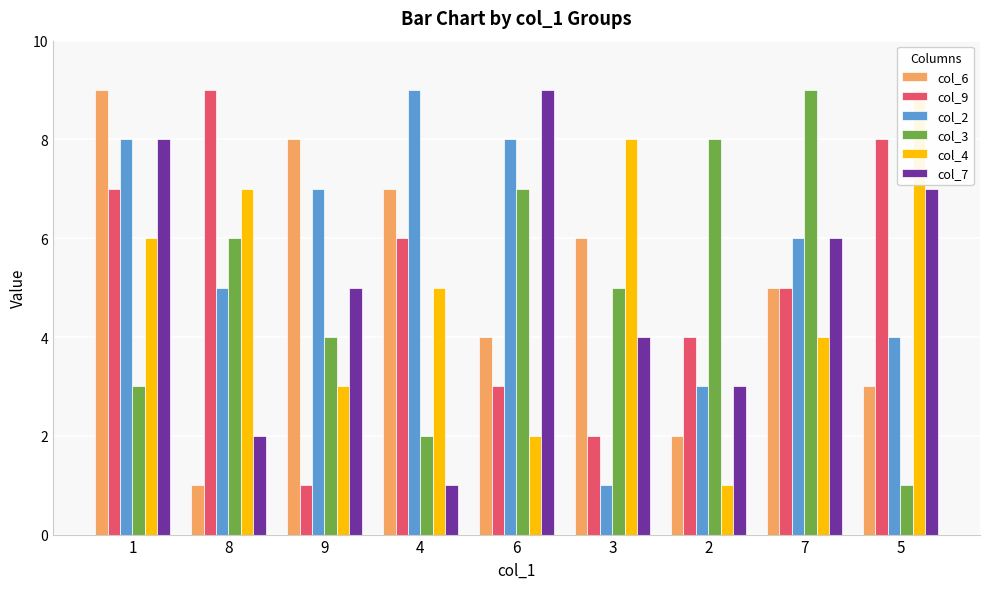

Which series has the largest total across all categories?

col_2